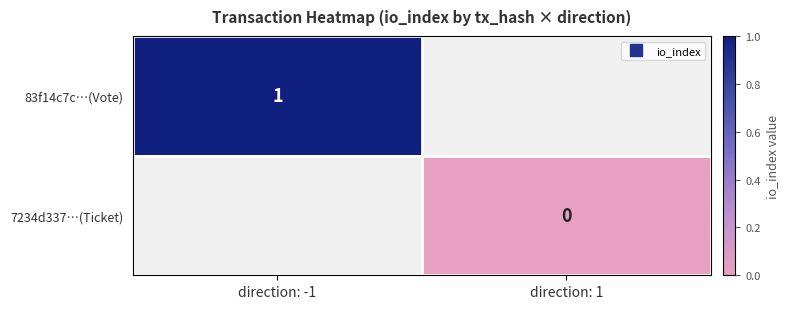

List the labels in order of 7234d337…(Ticket) value, largest first.

direction: -1, direction: 1